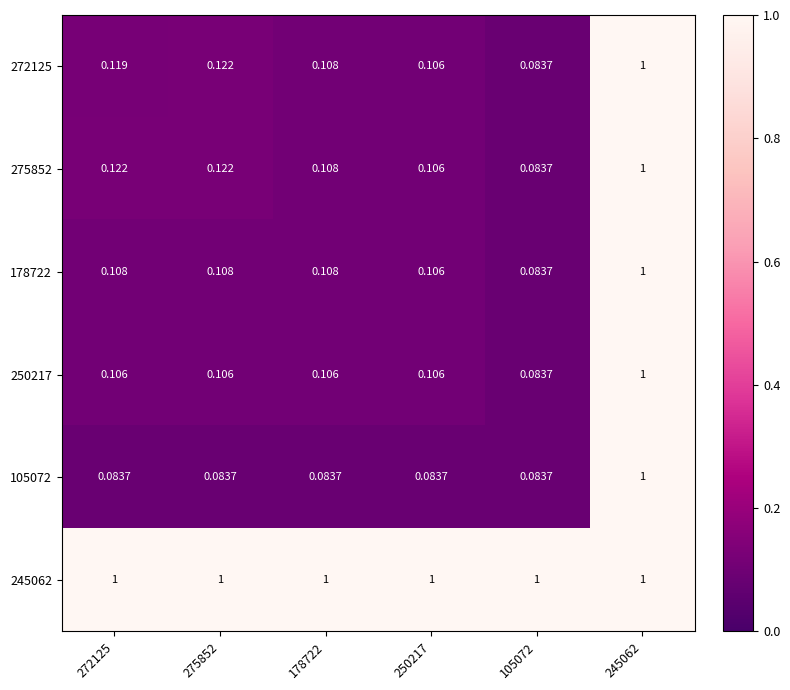

Which series has the largest total across all categories?

245062